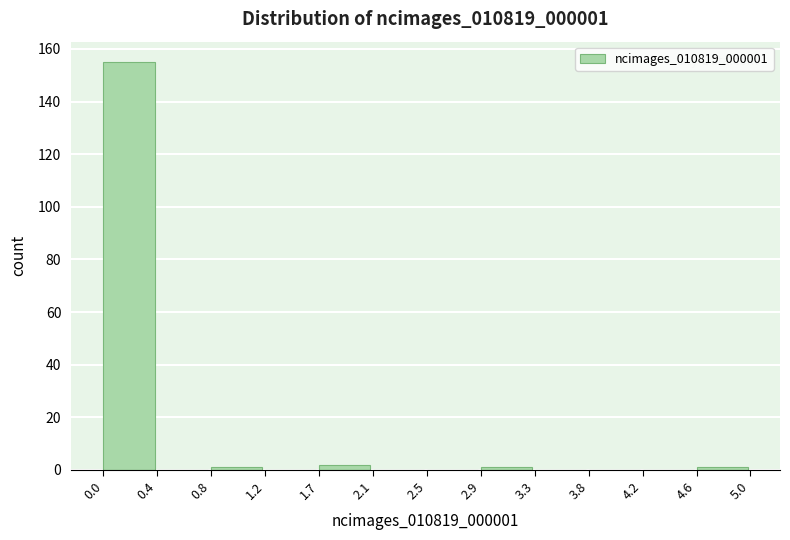

Which range on the x-axis has the tallest bar?

0.0 to 0.4